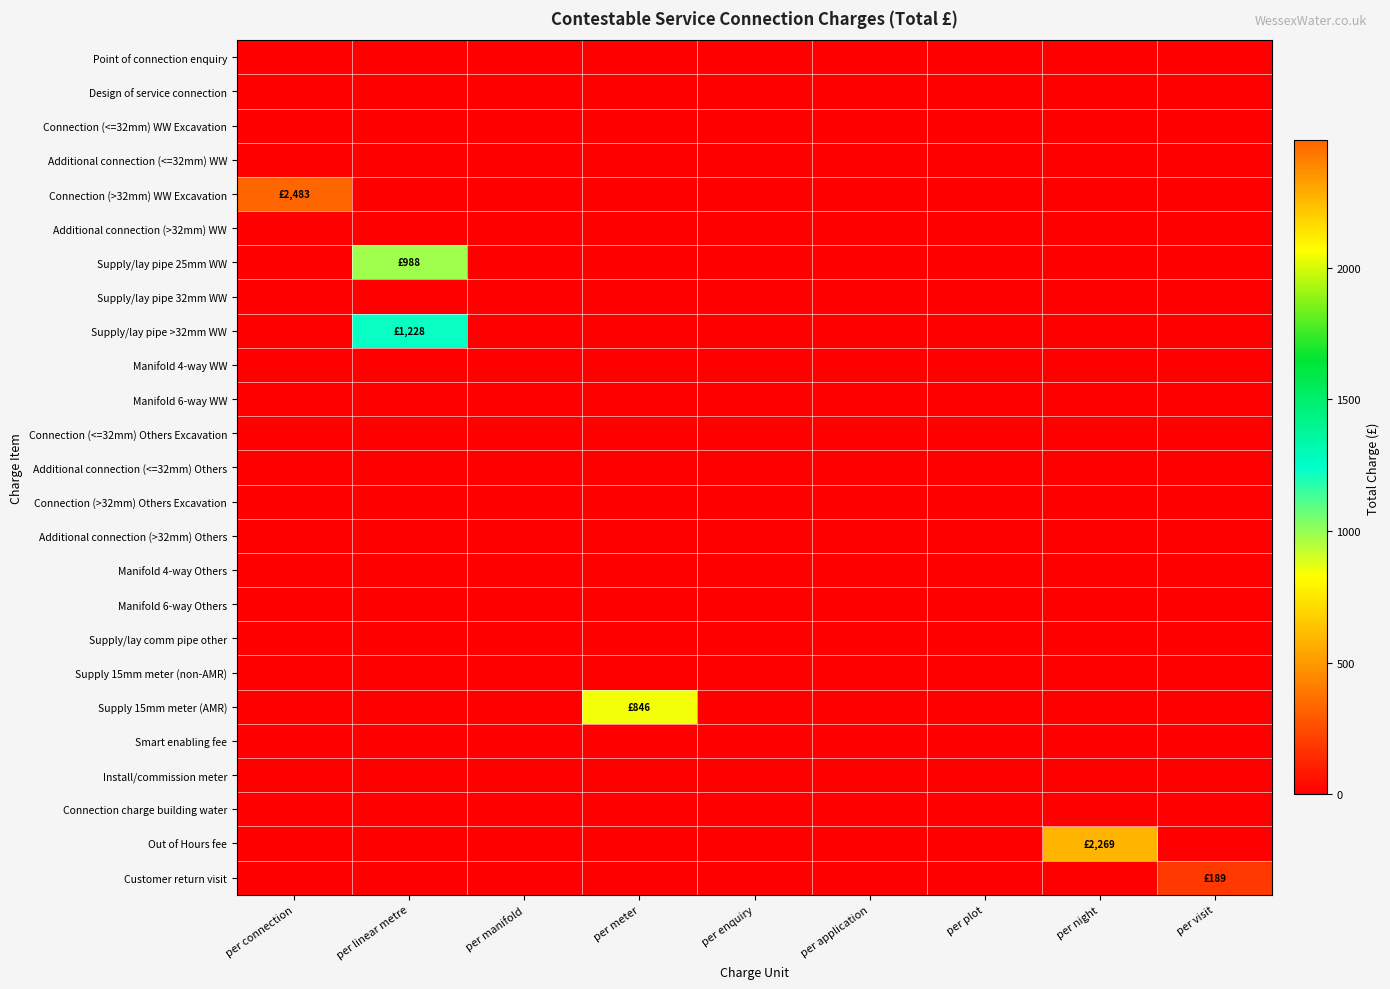

Reading right to left, list all the values displayed in this chart.

Point of connection enquiry: per visit=0	per night=0	per plot=0	per application=0	per enquiry=0	per meter=0	per manifold=0	per linear metre=0	per connection=0
Design of service connection: per visit=0	per night=0	per plot=0	per application=0	per enquiry=0	per meter=0	per manifold=0	per linear metre=0	per connection=0
Connection (<=32mm) WW Excavation: per visit=0	per night=0	per plot=0	per application=0	per enquiry=0	per meter=0	per manifold=0	per linear metre=0	per connection=0
Additional connection (<=32mm) WW: per visit=0	per night=0	per plot=0	per application=0	per enquiry=0	per meter=0	per manifold=0	per linear metre=0	per connection=0
Connection (>32mm) WW Excavation: per visit=0	per night=0	per plot=0	per application=0	per enquiry=0	per meter=0	per manifold=0	per linear metre=0	per connection=2483
Additional connection (>32mm) WW: per visit=0	per night=0	per plot=0	per application=0	per enquiry=0	per meter=0	per manifold=0	per linear metre=0	per connection=0
Supply/lay pipe 25mm WW: per visit=0	per night=0	per plot=0	per application=0	per enquiry=0	per meter=0	per manifold=0	per linear metre=988	per connection=0
Supply/lay pipe 32mm WW: per visit=0	per night=0	per plot=0	per application=0	per enquiry=0	per meter=0	per manifold=0	per linear metre=0	per connection=0
Supply/lay pipe >32mm WW: per visit=0	per night=0	per plot=0	per application=0	per enquiry=0	per meter=0	per manifold=0	per linear metre=1228	per connection=0
Manifold 4-way WW: per visit=0	per night=0	per plot=0	per application=0	per enquiry=0	per meter=0	per manifold=0	per linear metre=0	per connection=0
Manifold 6-way WW: per visit=0	per night=0	per plot=0	per application=0	per enquiry=0	per meter=0	per manifold=0	per linear metre=0	per connection=0
Connection (<=32mm) Others Excavation: per visit=0	per night=0	per plot=0	per application=0	per enquiry=0	per meter=0	per manifold=0	per linear metre=0	per connection=0
Additional connection (<=32mm) Others: per visit=0	per night=0	per plot=0	per application=0	per enquiry=0	per meter=0	per manifold=0	per linear metre=0	per connection=0
Connection (>32mm) Others Excavation: per visit=0	per night=0	per plot=0	per application=0	per enquiry=0	per meter=0	per manifold=0	per linear metre=0	per connection=0
Additional connection (>32mm) Others: per visit=0	per night=0	per plot=0	per application=0	per enquiry=0	per meter=0	per manifold=0	per linear metre=0	per connection=0
Manifold 4-way Others: per visit=0	per night=0	per plot=0	per application=0	per enquiry=0	per meter=0	per manifold=0	per linear metre=0	per connection=0
Manifold 6-way Others: per visit=0	per night=0	per plot=0	per application=0	per enquiry=0	per meter=0	per manifold=0	per linear metre=0	per connection=0
Supply/lay comm pipe other: per visit=0	per night=0	per plot=0	per application=0	per enquiry=0	per meter=0	per manifold=0	per linear metre=0	per connection=0
Supply 15mm meter (non-AMR): per visit=0	per night=0	per plot=0	per application=0	per enquiry=0	per meter=0	per manifold=0	per linear metre=0	per connection=0
Supply 15mm meter (AMR): per visit=0	per night=0	per plot=0	per application=0	per enquiry=0	per meter=846	per manifold=0	per linear metre=0	per connection=0
Smart enabling fee: per visit=0	per night=0	per plot=0	per application=0	per enquiry=0	per meter=0	per manifold=0	per linear metre=0	per connection=0
Install/commission meter: per visit=0	per night=0	per plot=0	per application=0	per enquiry=0	per meter=0	per manifold=0	per linear metre=0	per connection=0
Connection charge building water: per visit=0	per night=0	per plot=0	per application=0	per enquiry=0	per meter=0	per manifold=0	per linear metre=0	per connection=0
Out of Hours fee: per visit=0	per night=2269	per plot=0	per application=0	per enquiry=0	per meter=0	per manifold=0	per linear metre=0	per connection=0
Customer return visit: per visit=189	per night=0	per plot=0	per application=0	per enquiry=0	per meter=0	per manifold=0	per linear metre=0	per connection=0